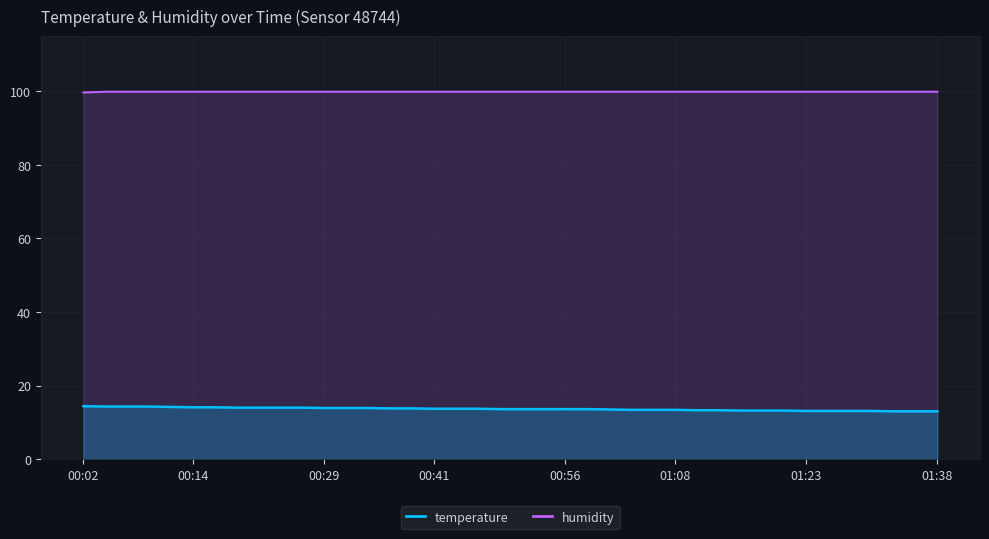

What is the label of the 7th point from the left?

00:16